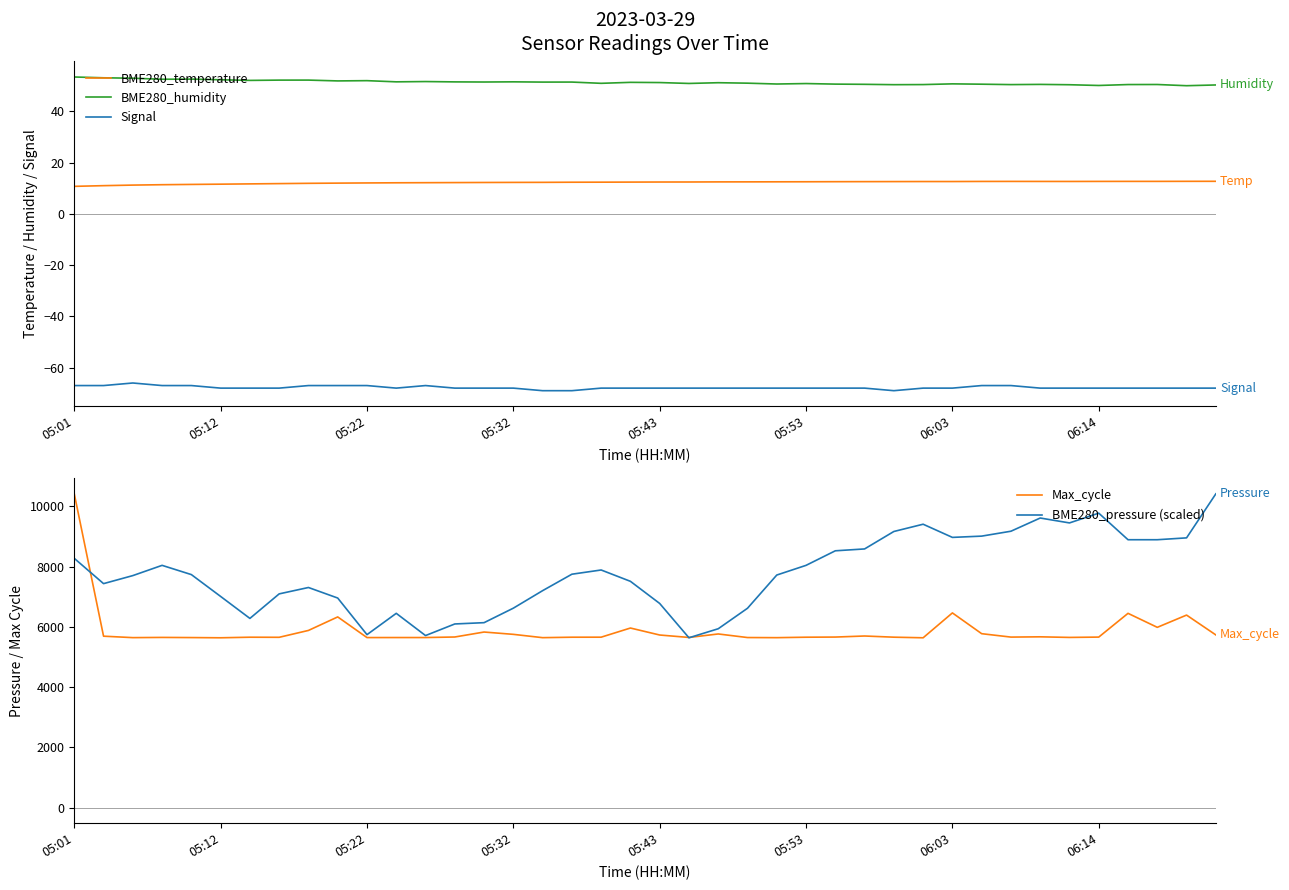

Which series has the largest total across all categories?

BME280_pressure (scaled)